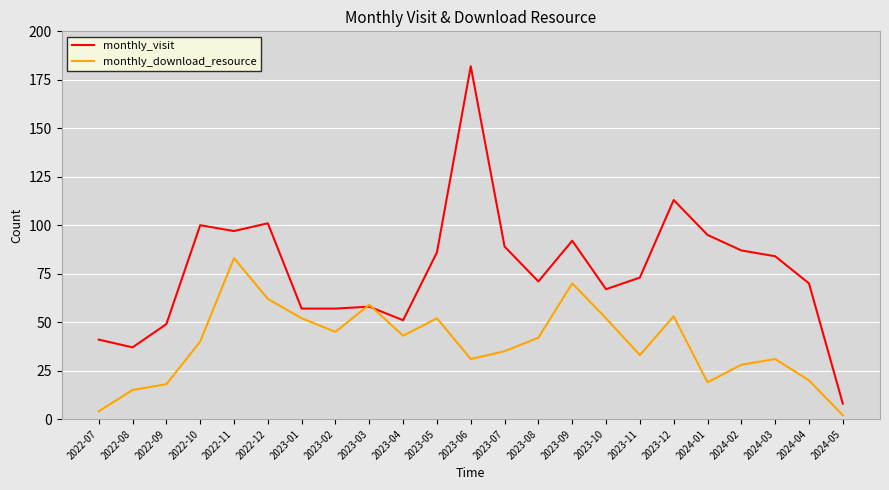

What is the spread (max minus min) of values at 2024-03?

53